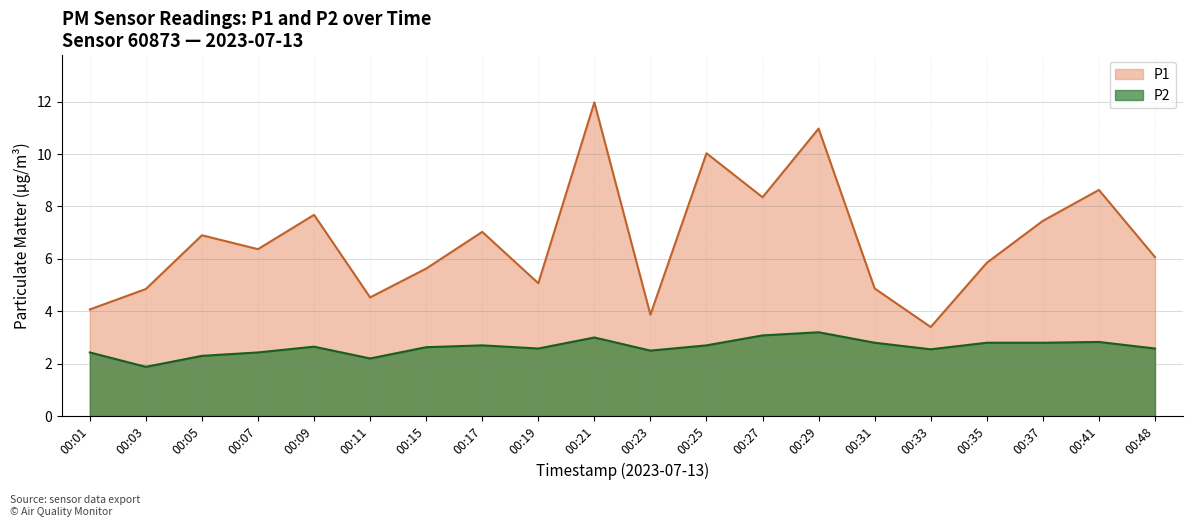

Rank the series by their maximum value, from lowest to highest.

P2, P1